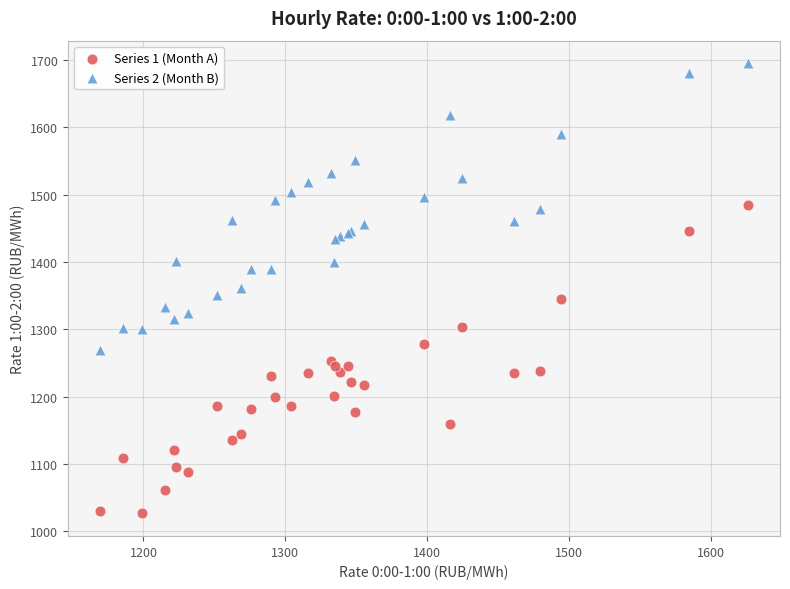

Which series contains the lowest Y value?

Series 1 (Month A)